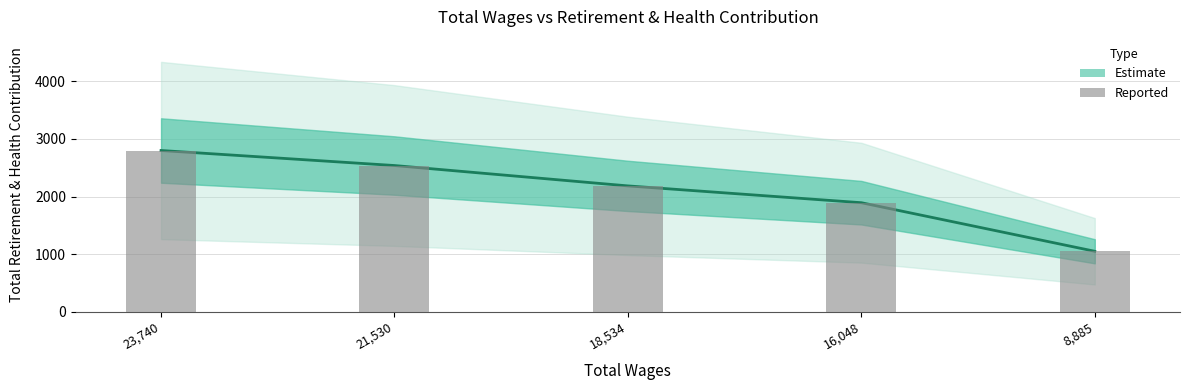

Between 16,048 and 8,885, which is larger?

16,048